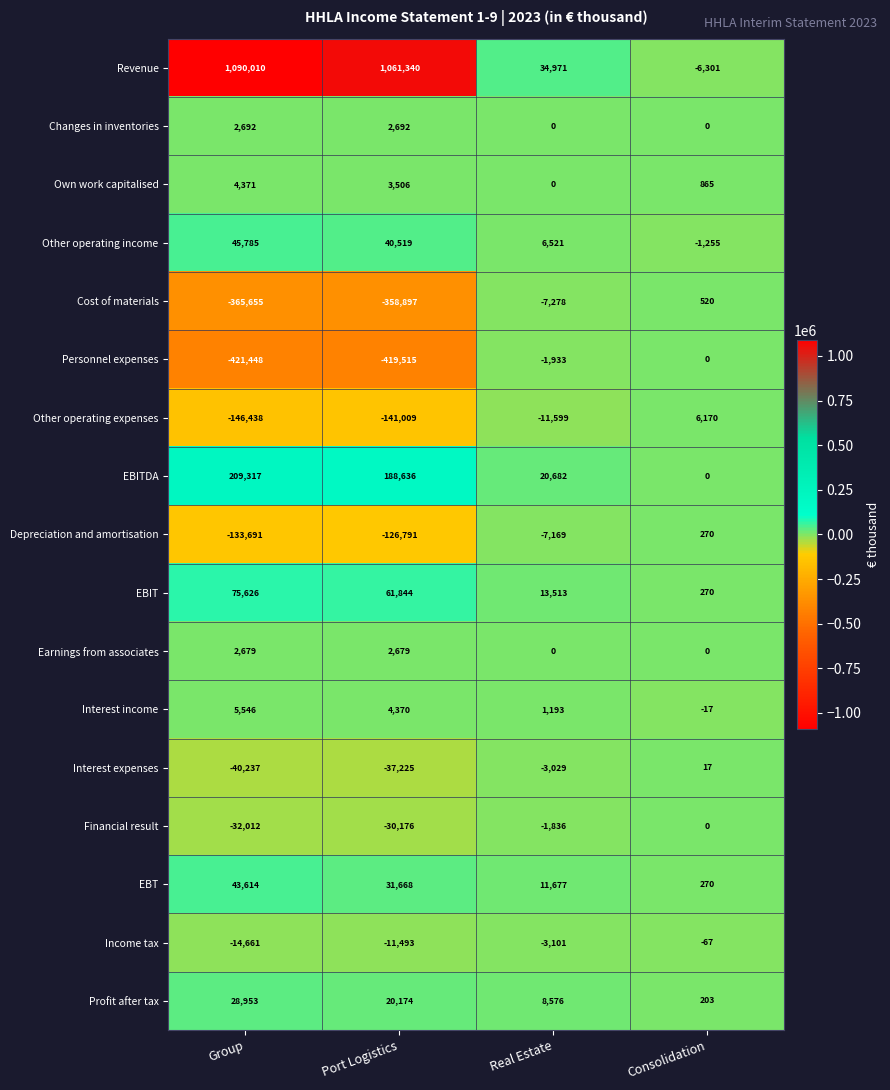

What is the difference between the maximum and second lowest values in the Revenue series?

1055039